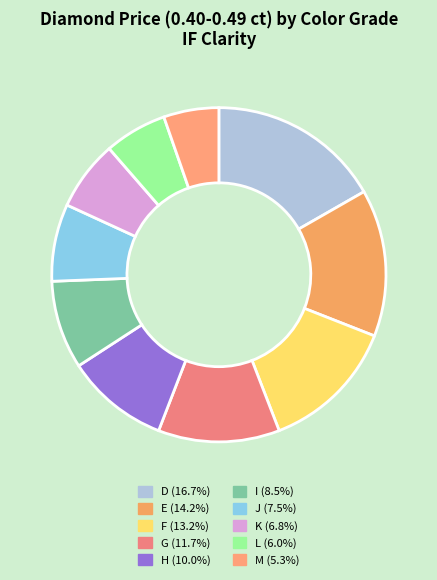

Does H account for over 50% of the chart?

No